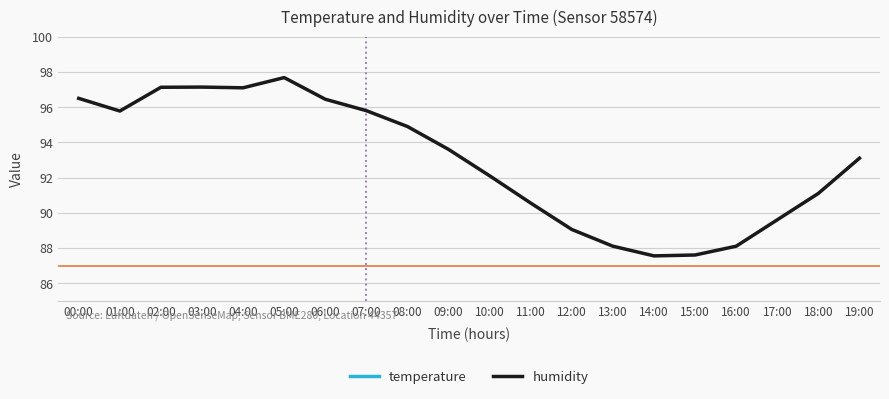

What is the value of the temperature point at the 16th from the left?

17.5